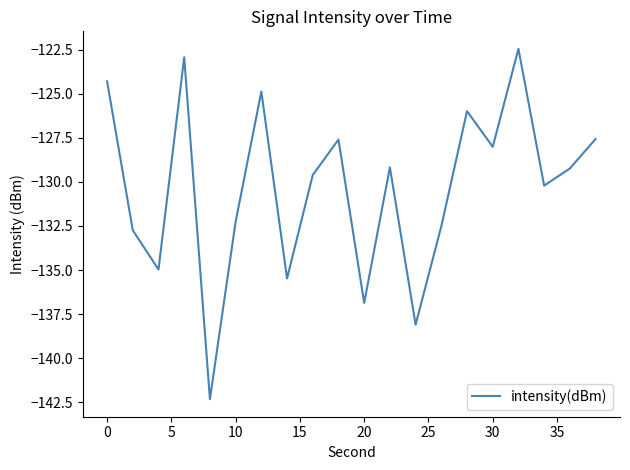

How many series are shown in this chart?

1